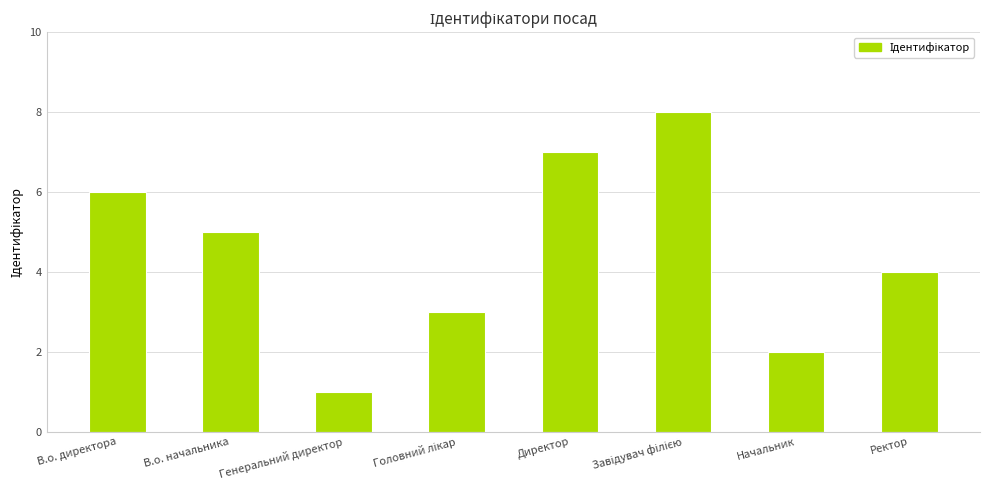

Count the values in the range 3 to 7.

5